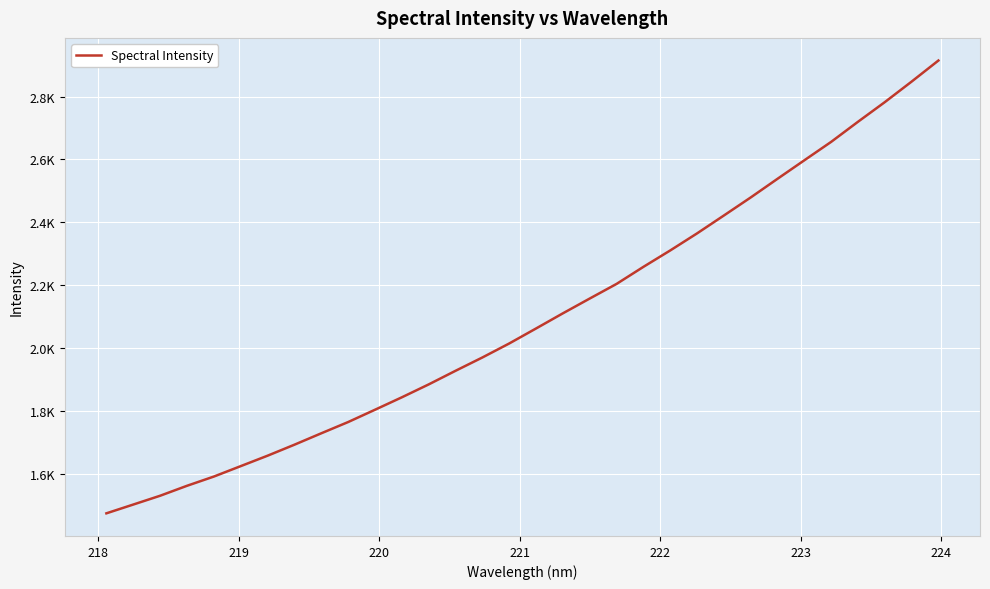

What is the difference between the maximum and minimum values?

1439.6